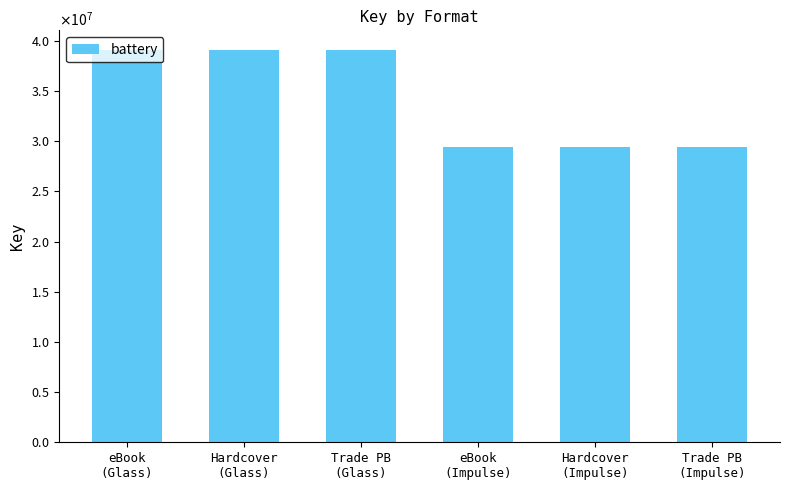

What position from the right is Hardcover
(Impulse)?

2